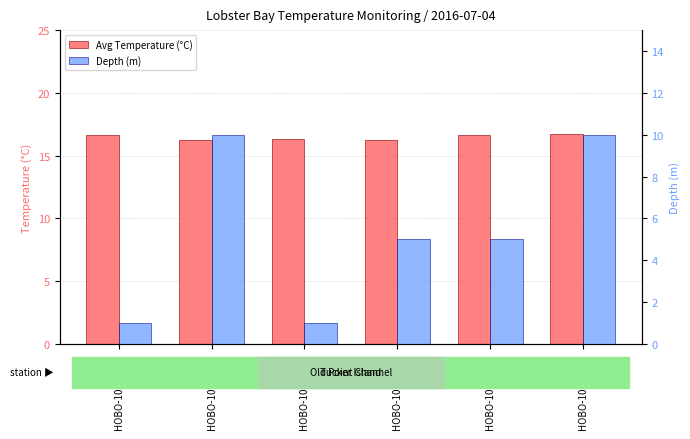

List the series in order of their peak value, highest first.

Avg Temperature (°C), Depth (m)